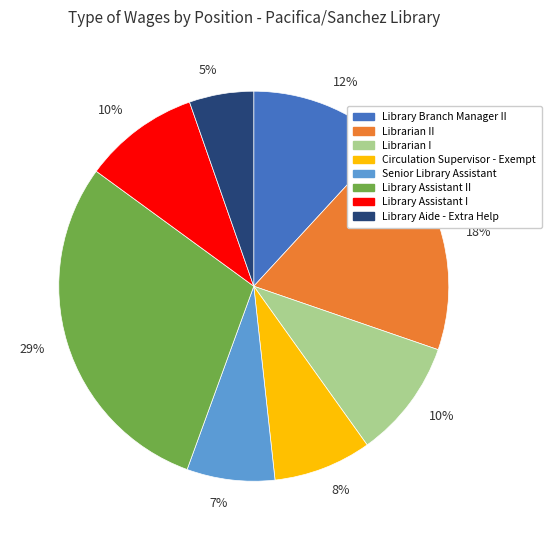

True or false: Circulation Supervisor - Exempt accounts for 8% of the total.

True